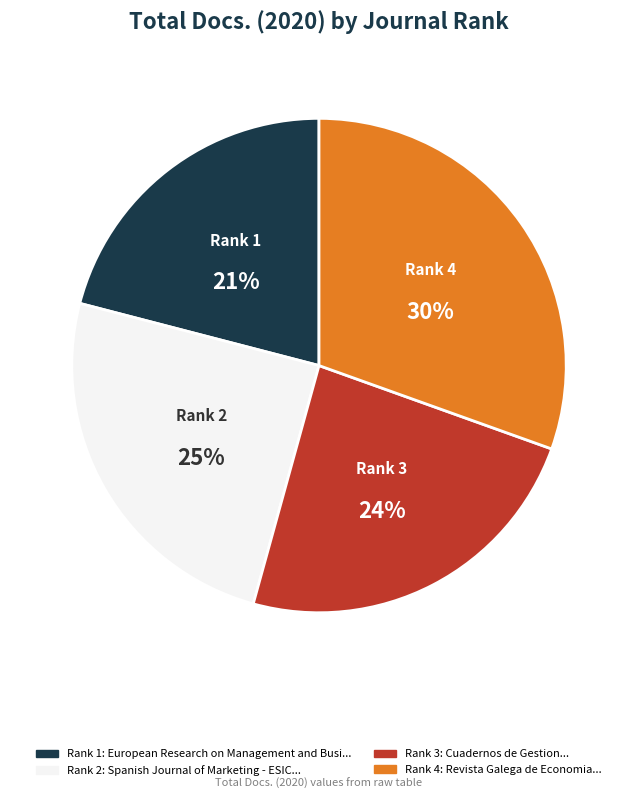

Which category has the biggest portion of the pie?

Rank 4